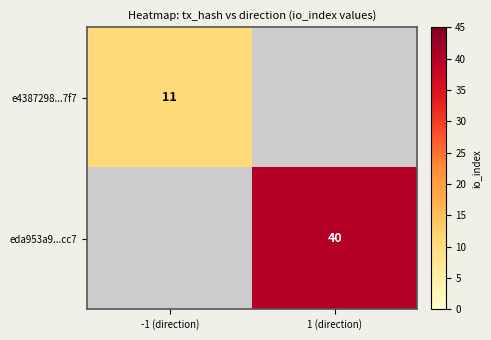

What is the greatest value displayed?

40.0